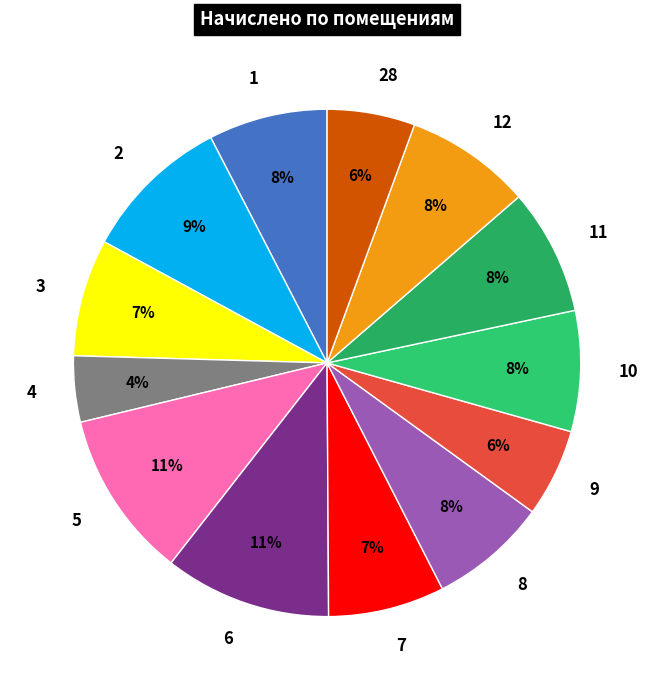

Is the sum of 1 and 5 greater than half?

No